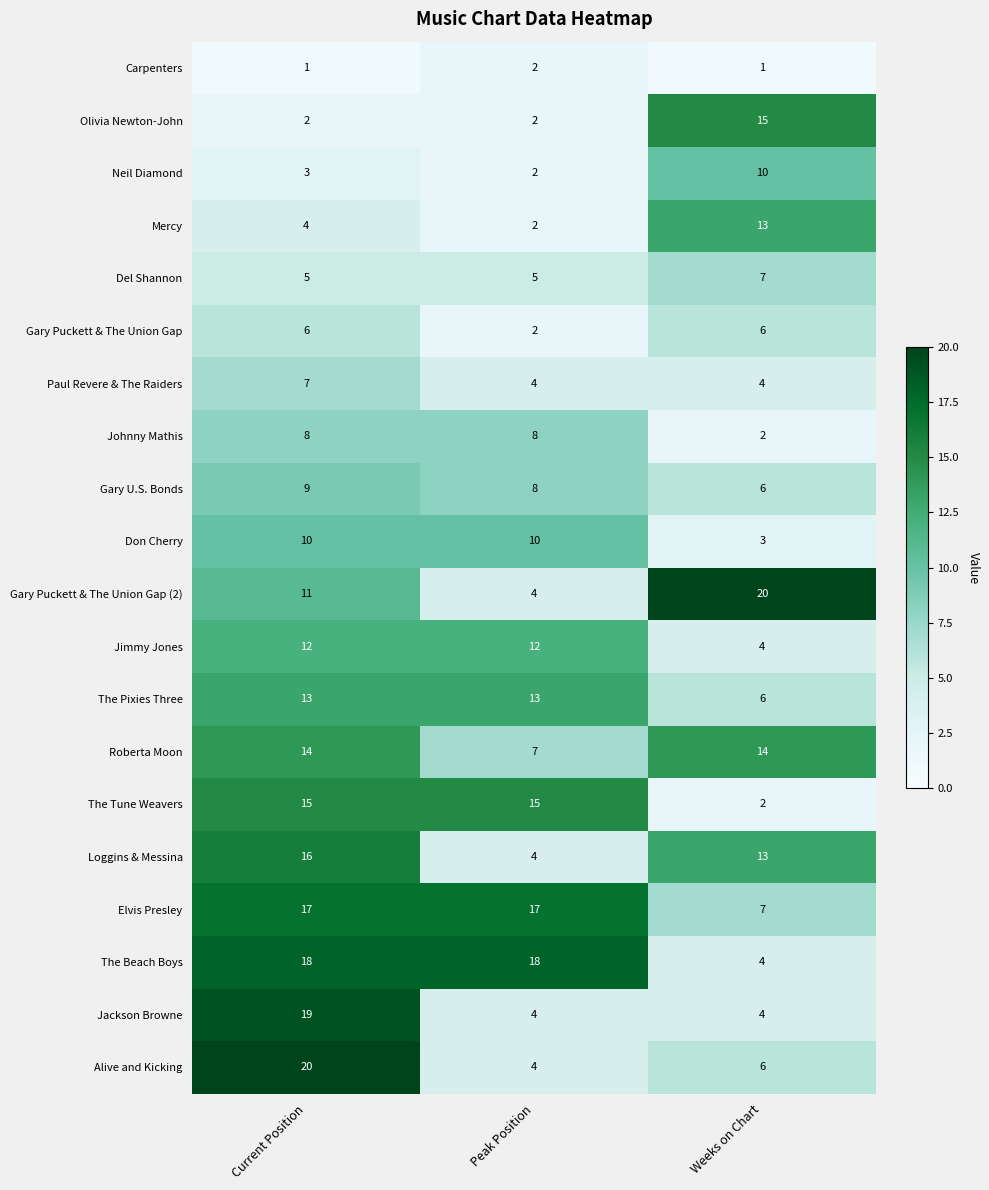

Rank the series at Current Position from highest to lowest value.

Alive and Kicking, Jackson Browne, The Beach Boys, Elvis Presley, Loggins & Messina, The Tune Weavers, Roberta Moon, The Pixies Three, Jimmy Jones, Gary Puckett & The Union Gap (2), Don Cherry, Gary U.S. Bonds, Johnny Mathis, Paul Revere & The Raiders, Gary Puckett & The Union Gap, Del Shannon, Mercy, Neil Diamond, Olivia Newton-John, Carpenters